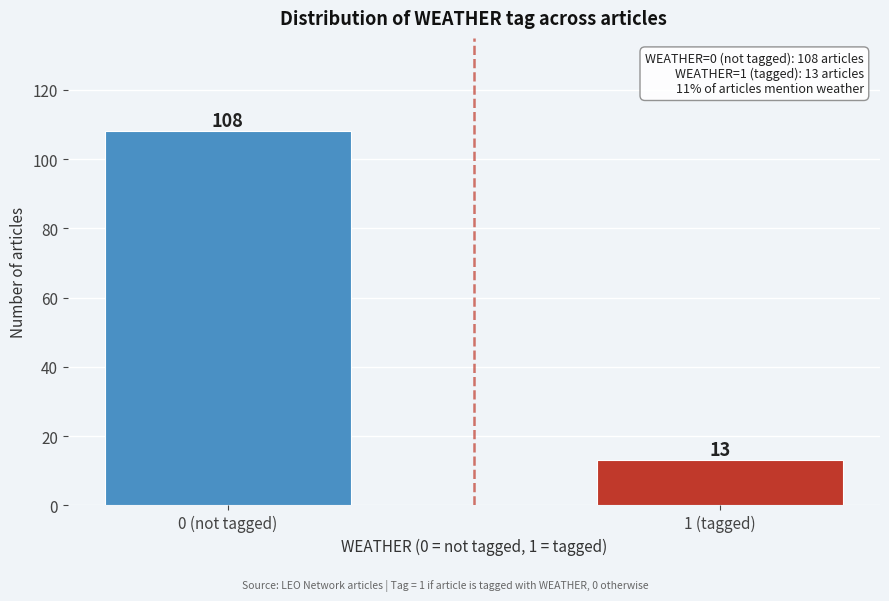

Reading left to right, transcribe all the data shown in this chart.

0 (not tagged)=108	1 (tagged)=13